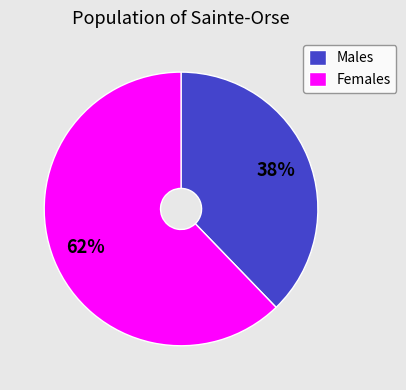

Is there a majority slice in this chart?

Yes